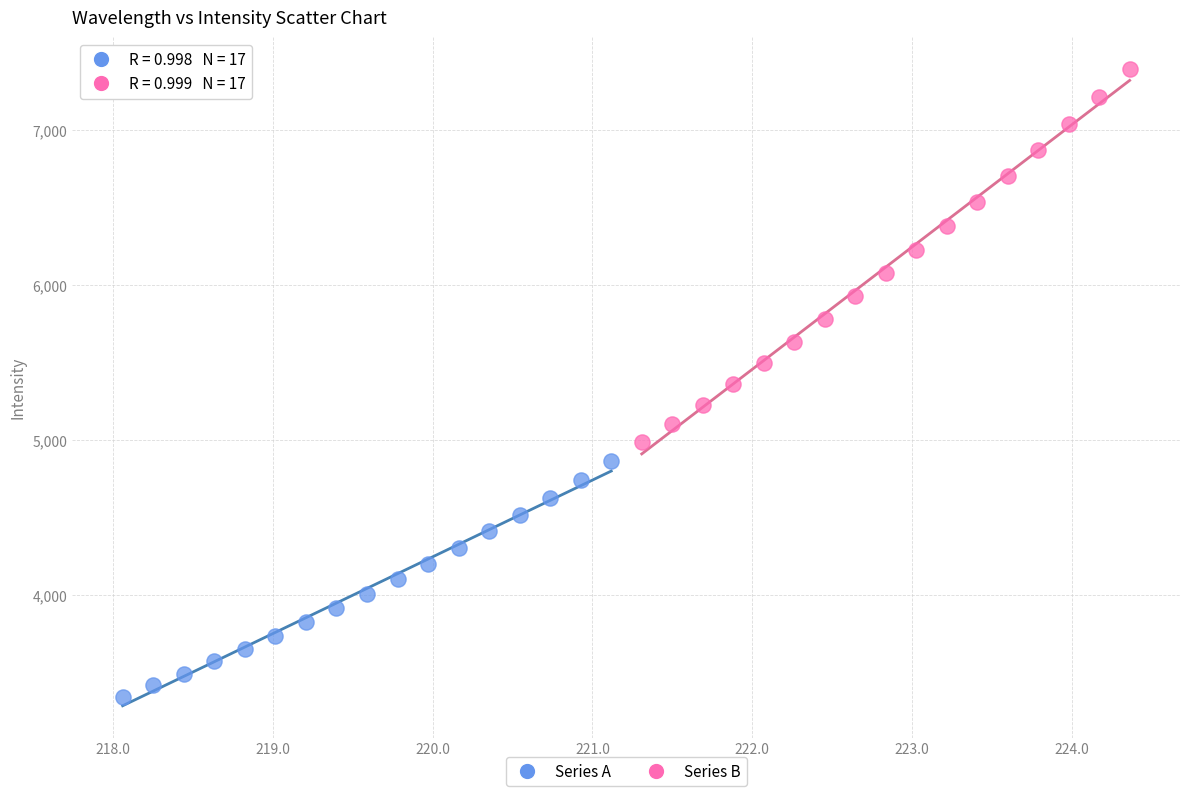

Which series reaches the minimum Y coordinate?

Series A